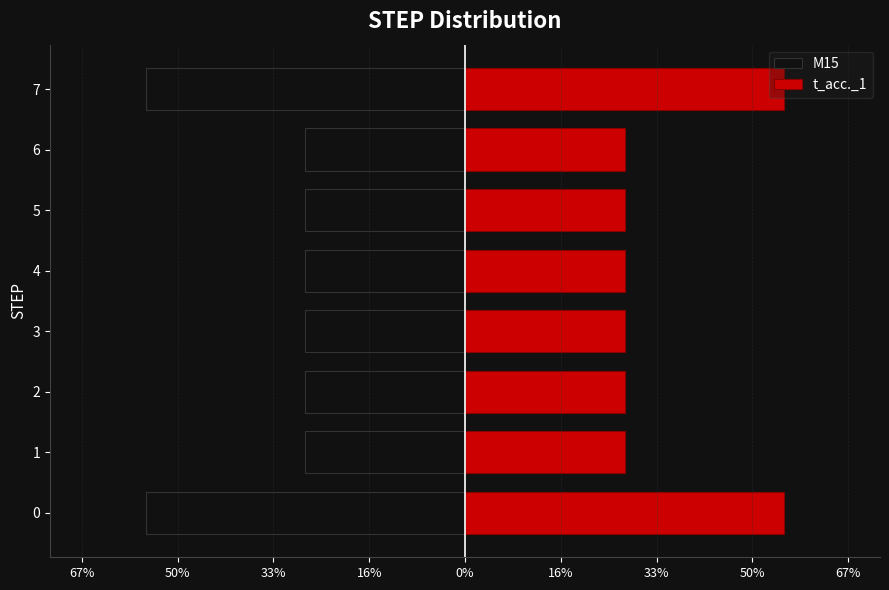

Count the t_acc._1 values in the range 28 to 56.

8